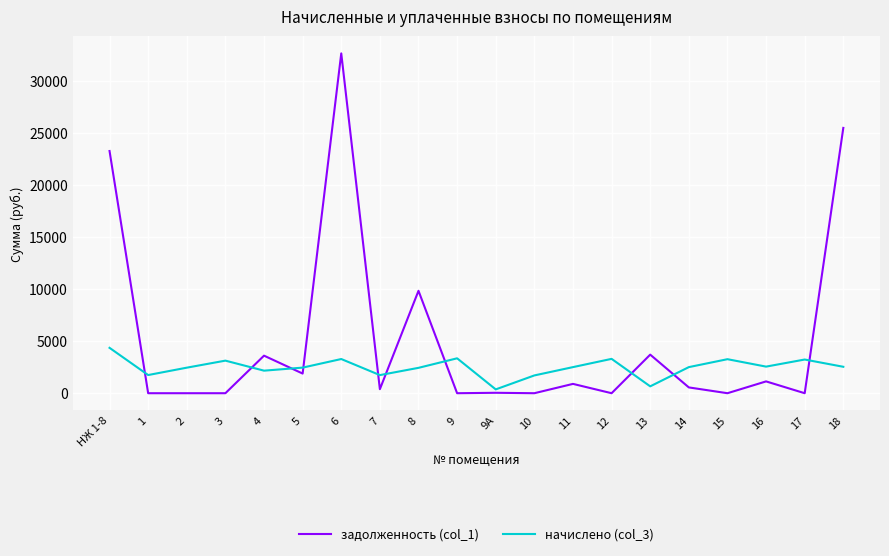

At which category is the sum across all series the highest?

6